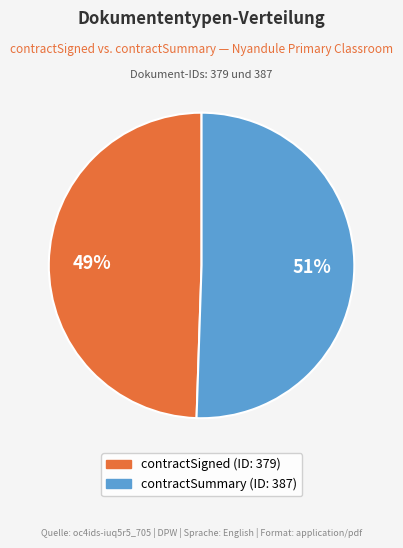

Which category has the smallest portion of the pie?

contractSigned